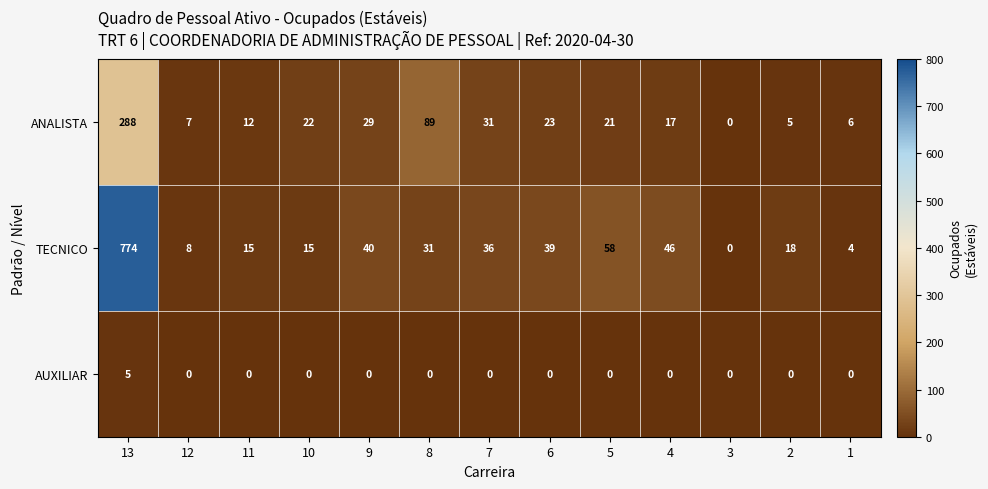

Where does the ANALISTA series first go above 21?

13